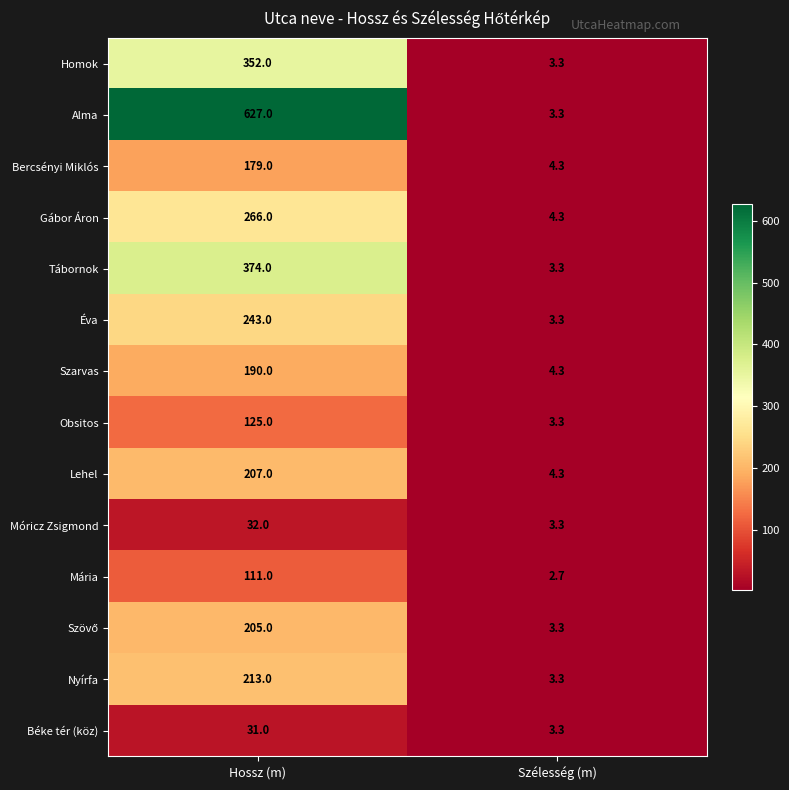

Is it true that Éva equals 243.0 at Hossz (m)?

True